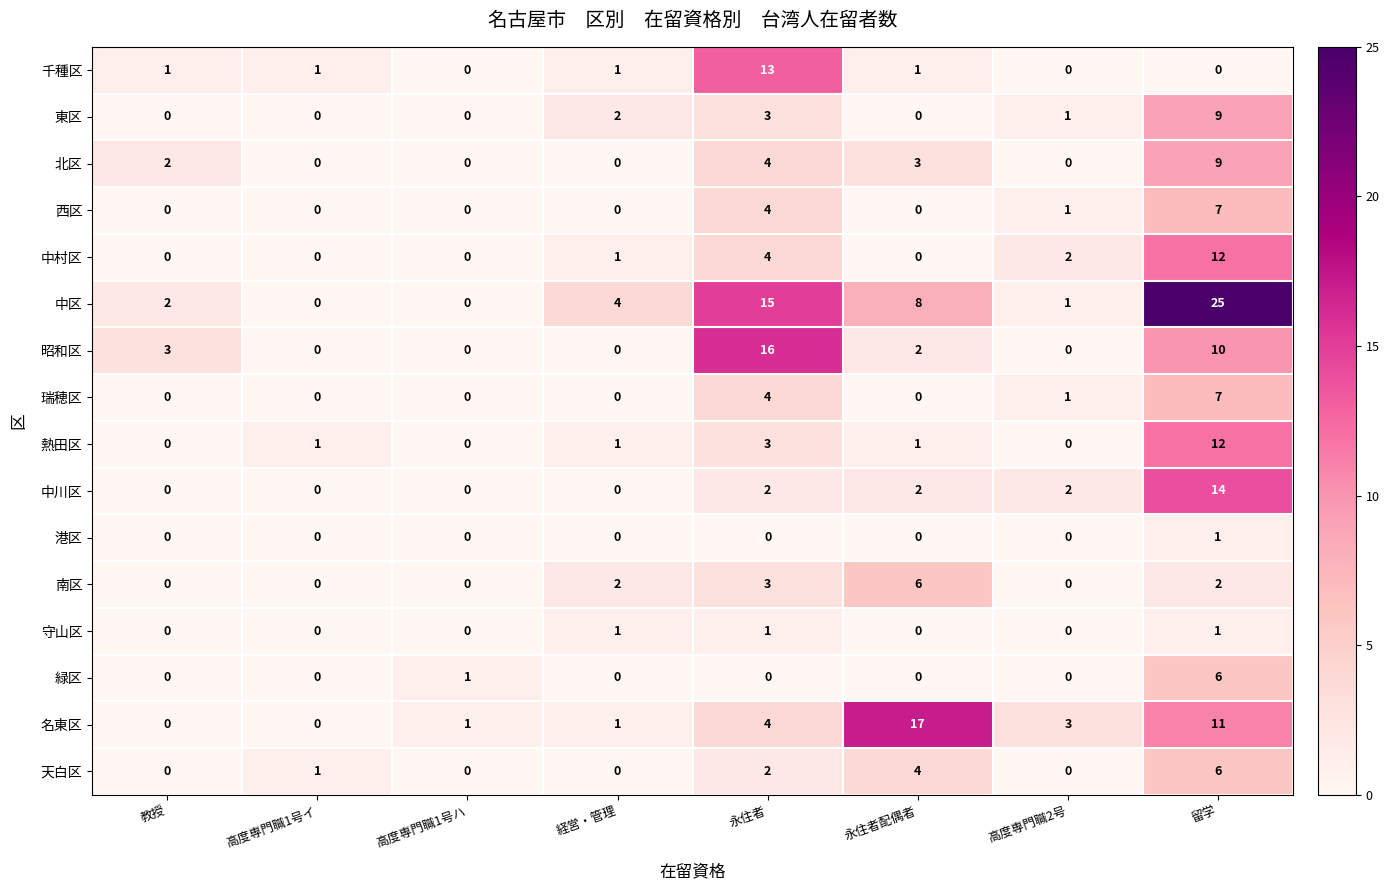

How many series are shown in this chart?

16